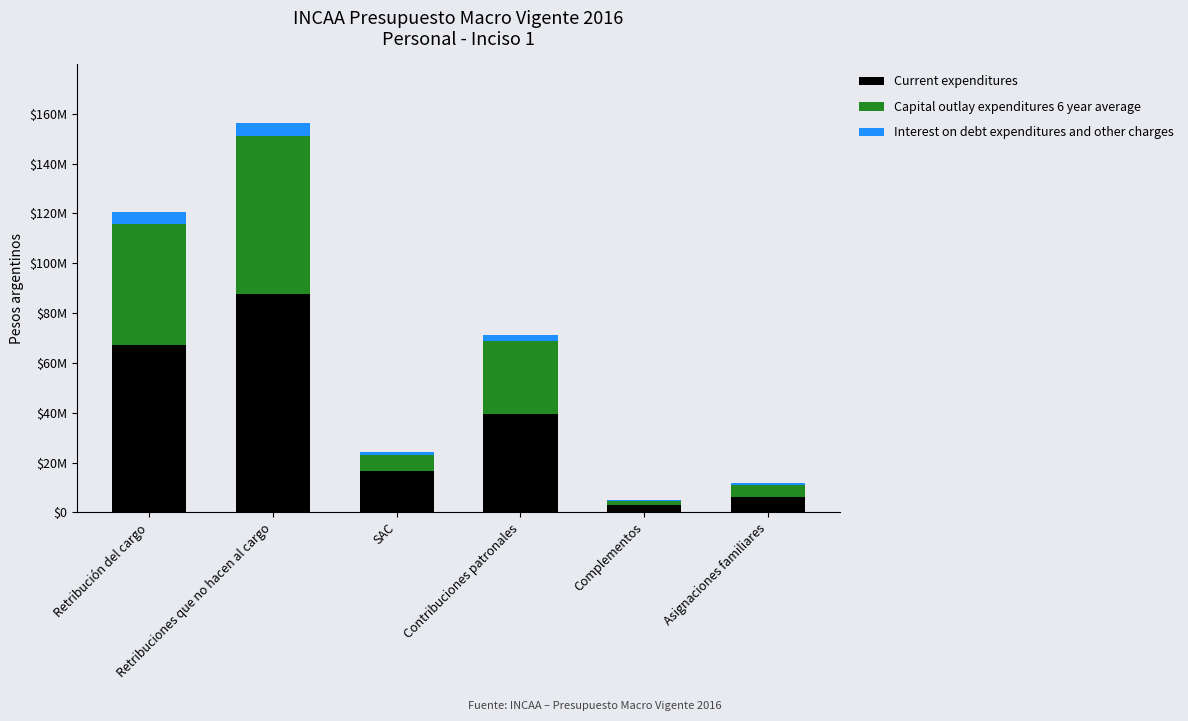

Between SAC and Asignaciones familiares, which is larger?

SAC